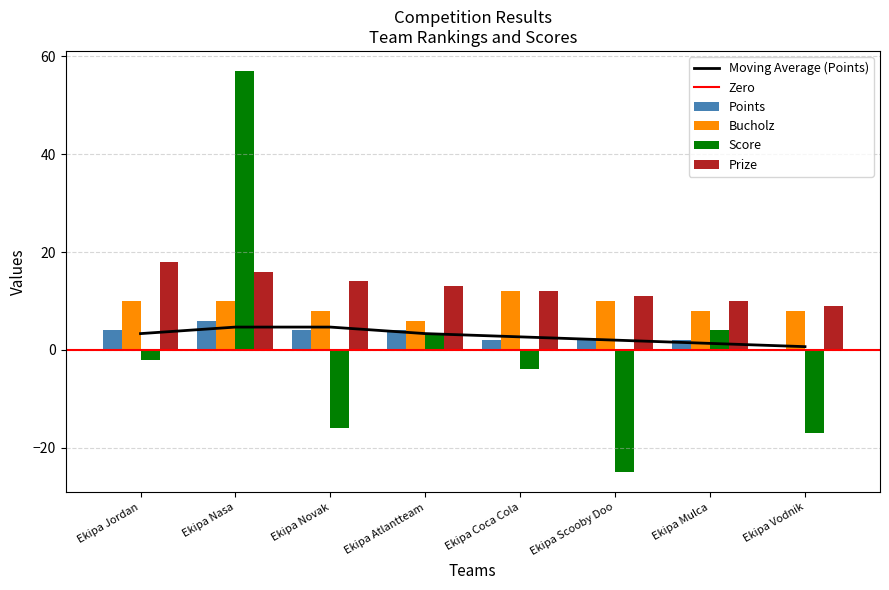

List the series in order of their overall mean, lowest first.

Score, Points, Bucholz, Prize